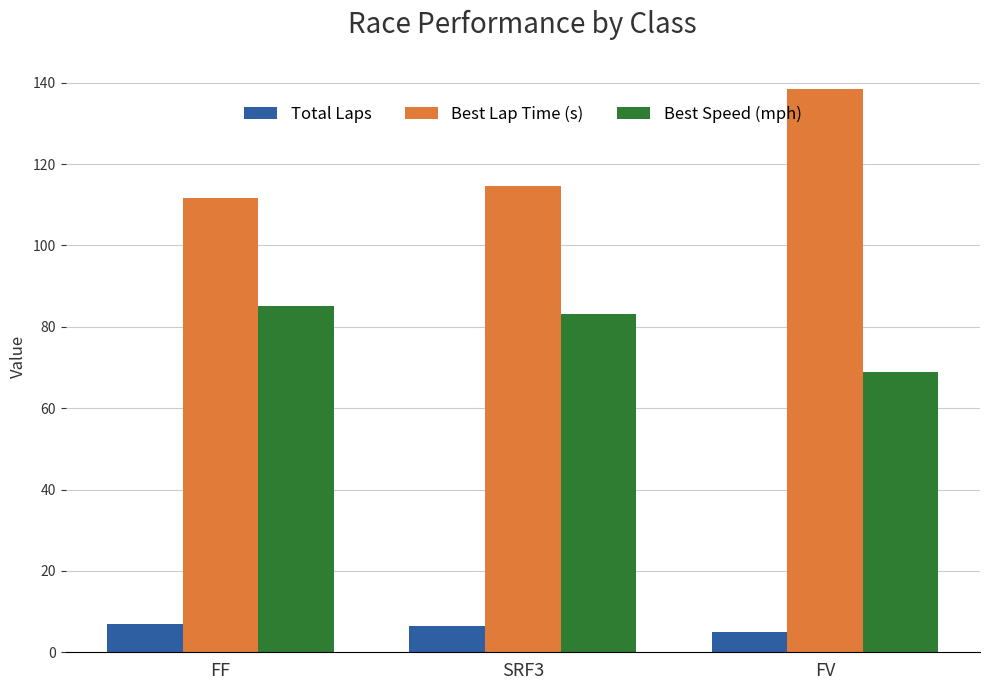

Reading left to right, transcribe all the data shown in this chart.

Total Laps: FF=7.0	SRF3=6.4	FV=5.0
Best Lap Time (s): FF=111.6	SRF3=114.5	FV=138.4
Best Speed (mph): FF=85.2	SRF3=83.1	FV=68.8